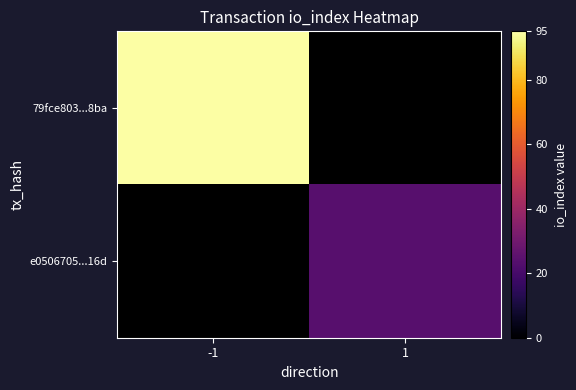

List the series in order of their peak value, lowest first.

79fce803...8ba, e0506705...16d